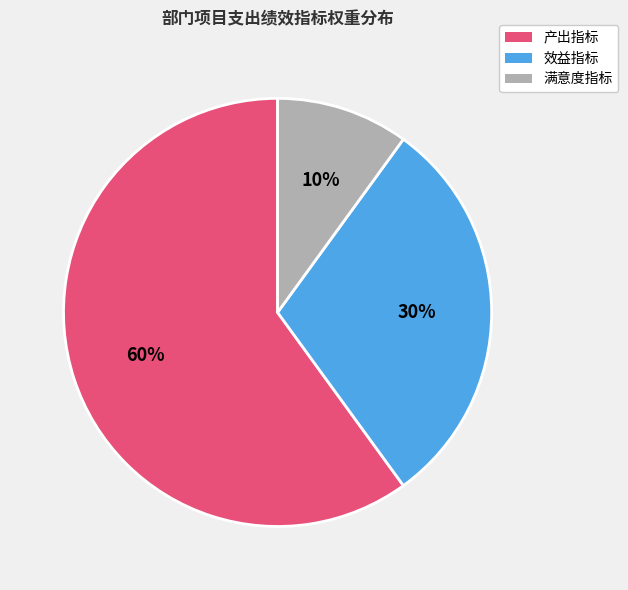

Which has a higher value, 满意度指标 or 产出指标?

产出指标